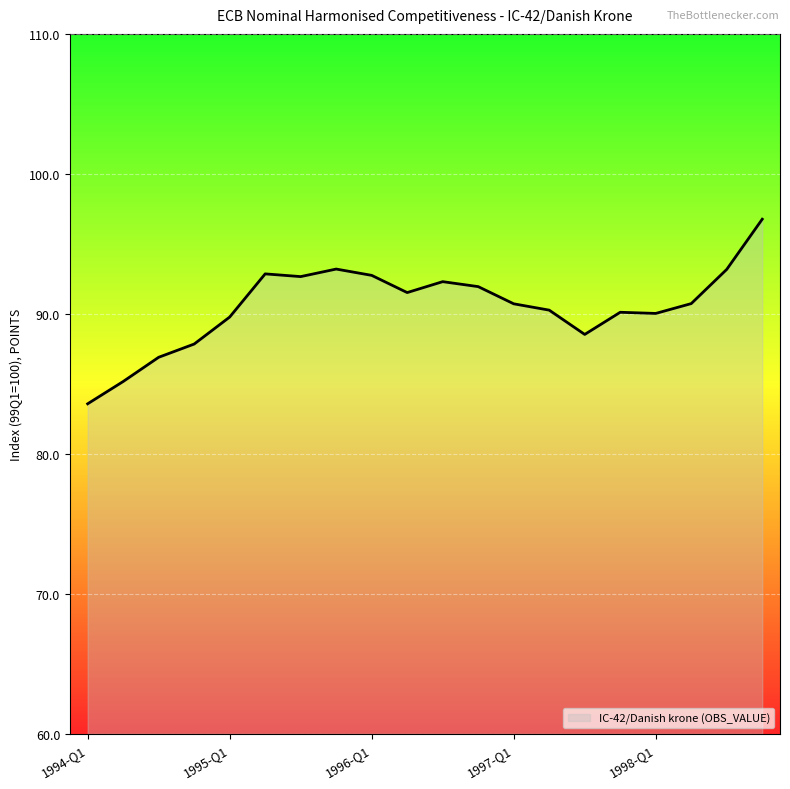

What is the difference between the maximum and minimum values?

13.2